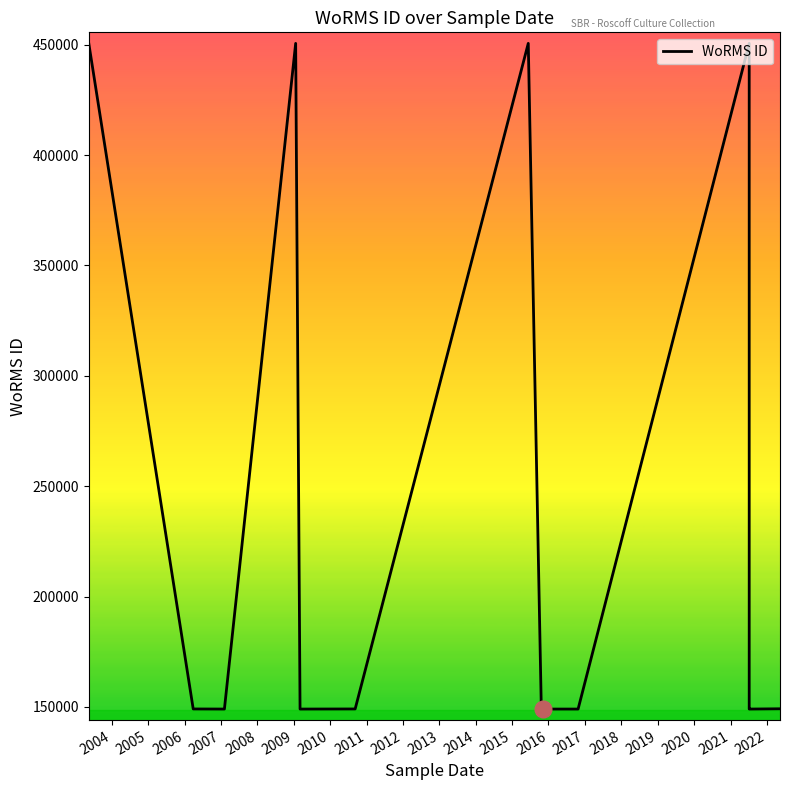

What is the maximum value shown in the chart?

450619